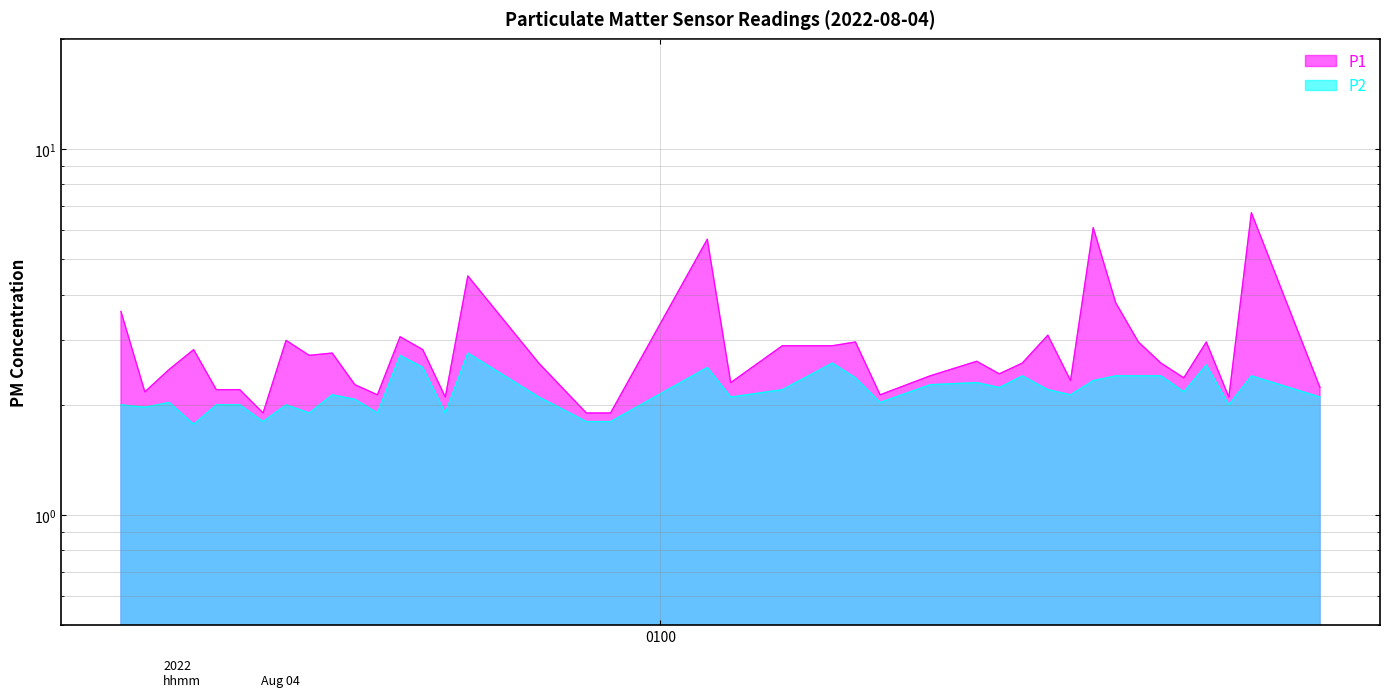

Is the value of P1 at 30 greater than the value of P2 at 27?

Yes